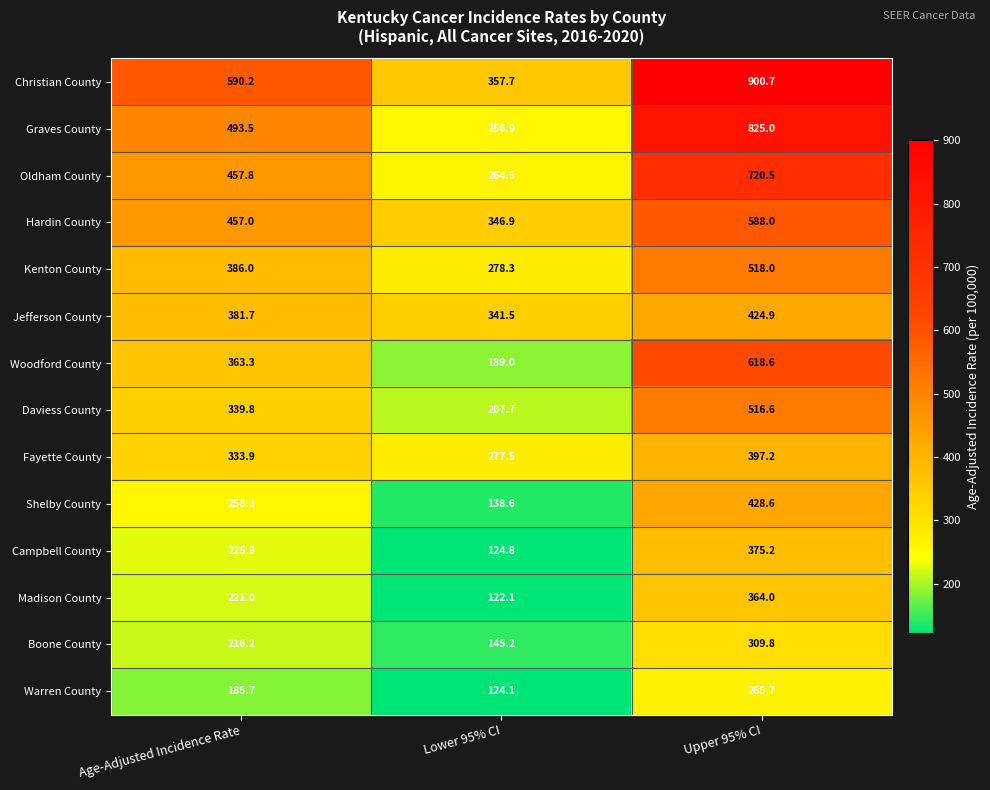

List the series in order of their peak value, lowest first.

Warren County, Boone County, Madison County, Campbell County, Fayette County, Jefferson County, Shelby County, Daviess County, Kenton County, Hardin County, Woodford County, Oldham County, Graves County, Christian County